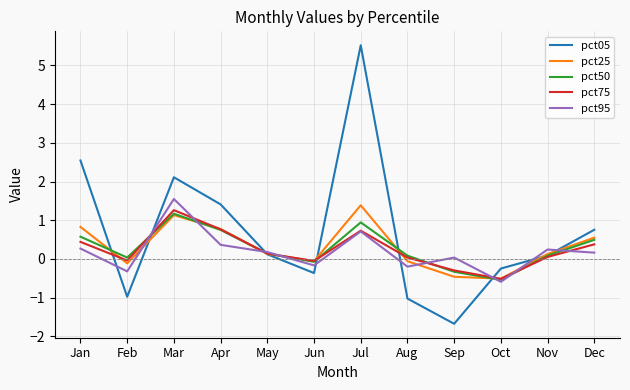

At which category does the chart reach its peak across all series?

Jul